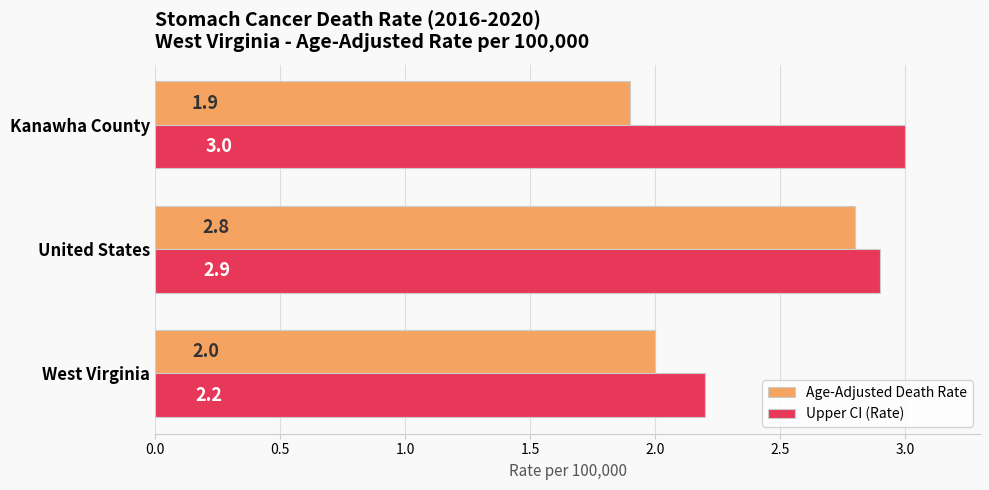

Is it true that Upper CI (Rate) equals 2.9 at United States?

True